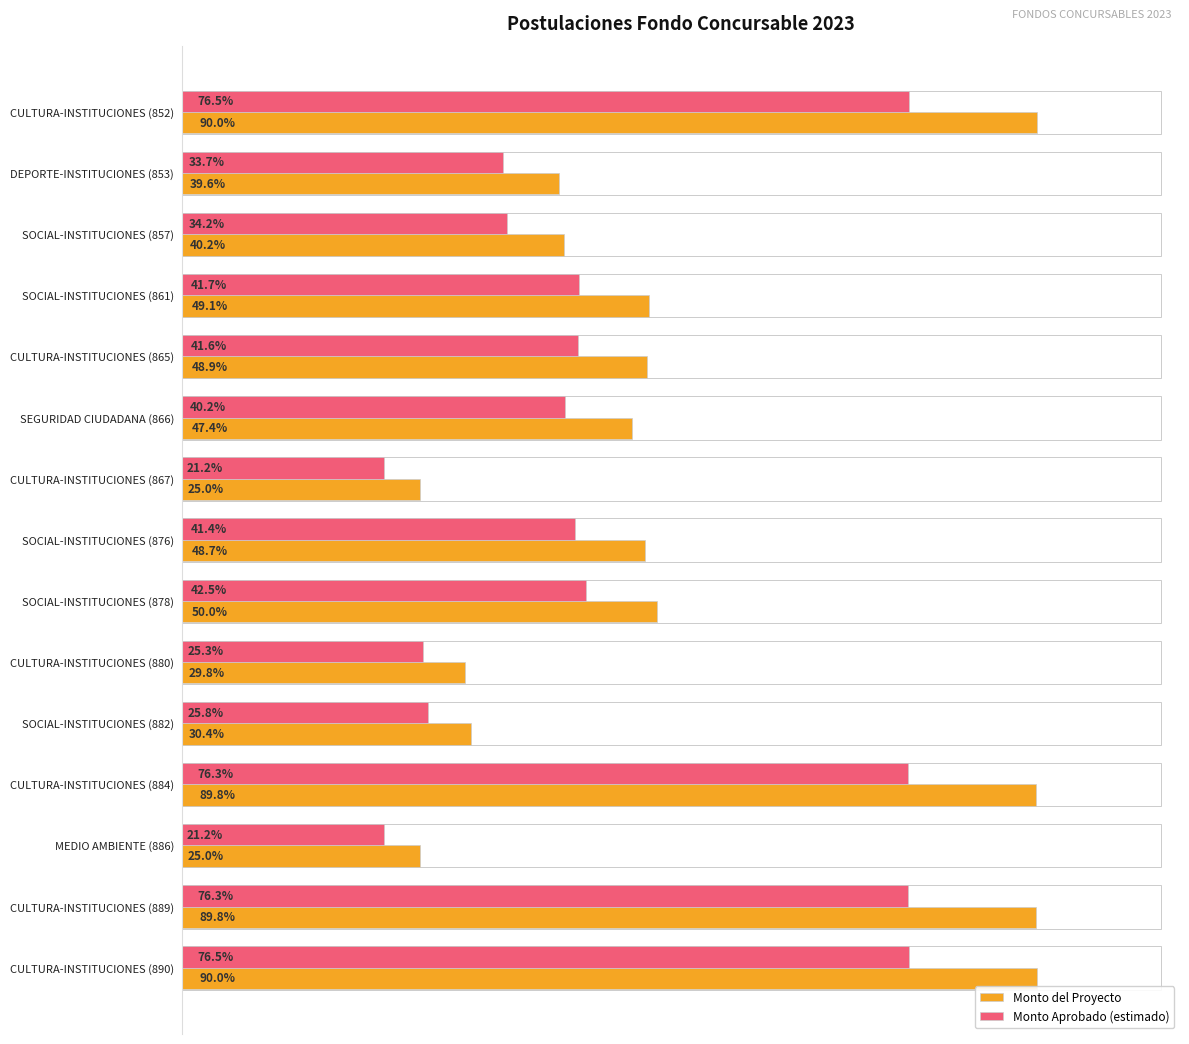

What are all the series names shown in the legend?

Monto del Proyecto, Monto Aprobado (estimado)